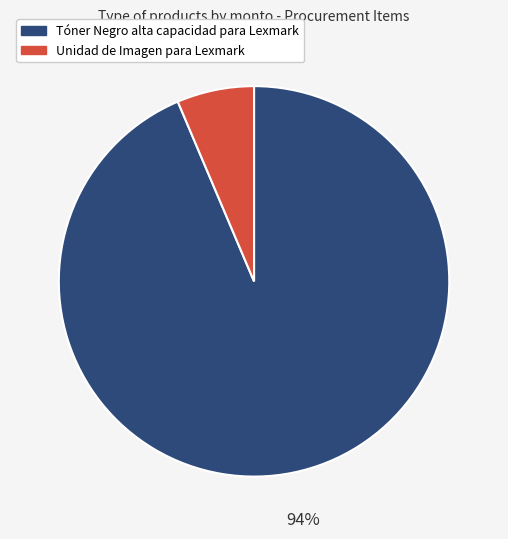

Rank the categories by value from highest to lowest.

Tóner Negro alta capacidad para Lexmark, Unidad de Imagen para Lexmark